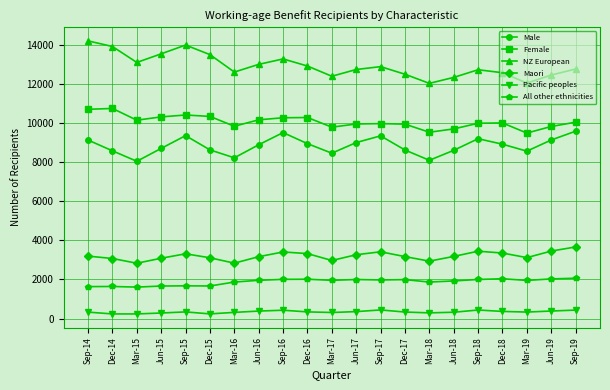

What is the spread (max minus min) of values at Jun-17?

12376